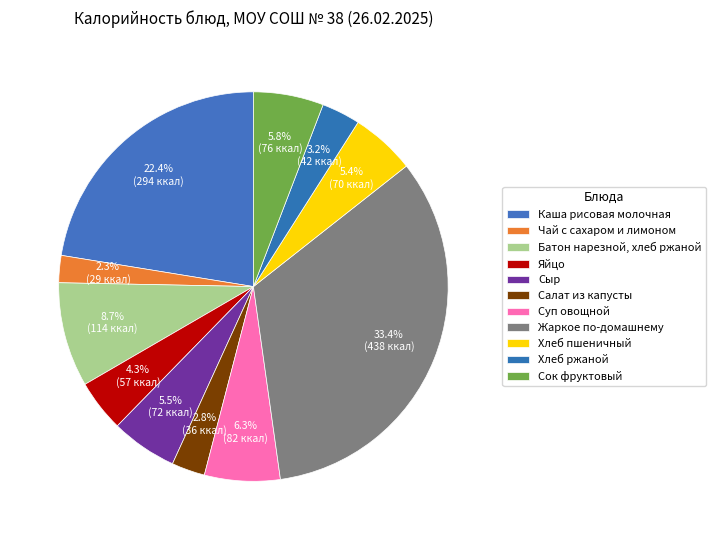

Which has a higher value, Каша рисовая молочная or Чай с сахаром и лимоном?

Каша рисовая молочная